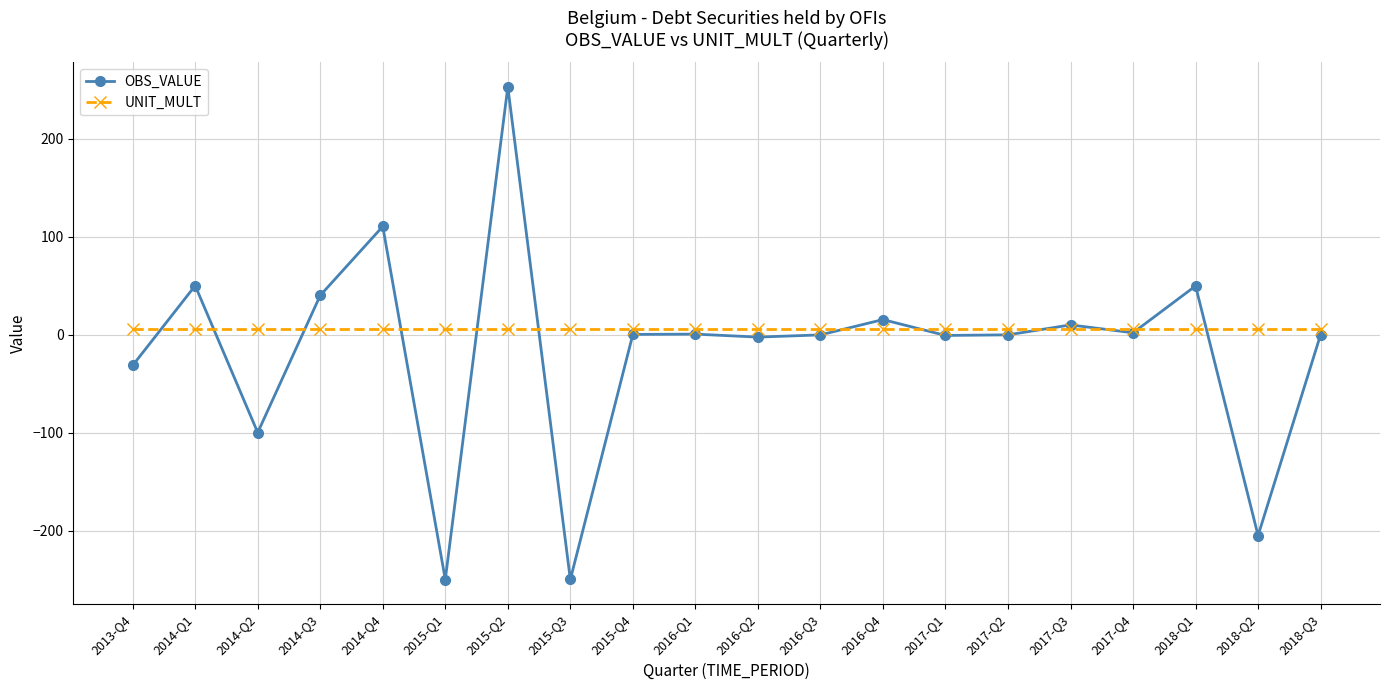

Between which two adjacent categories do OBS_VALUE and UNIT_MULT first intersect?

2013-Q4 and 2014-Q1